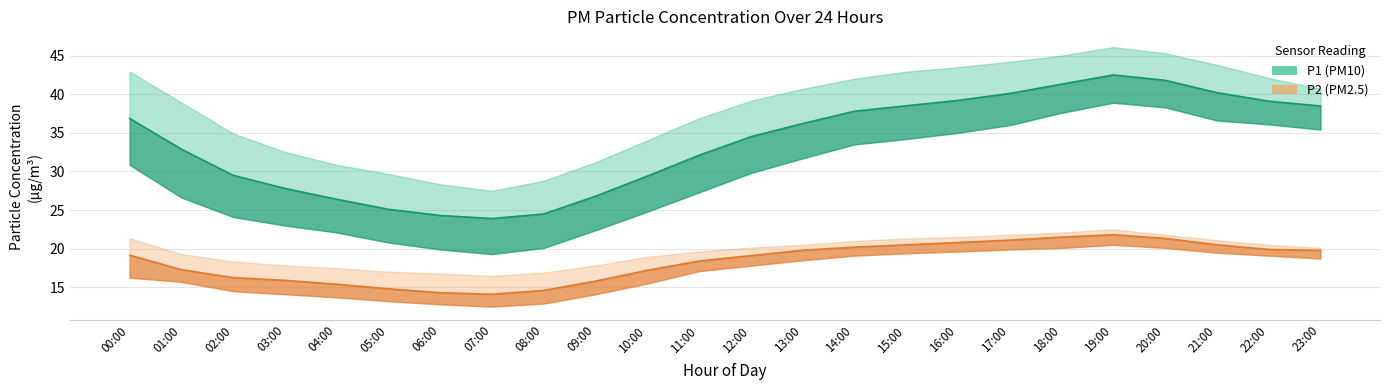

Reading left to right, list all the values displayed in this chart.

P1: 36.9	32.9	29.5	27.8	26.4	25.1	24.3	23.9	24.5	26.8	29.4	32.1	34.5	36.2	37.8	38.5	39.2	40.1	41.3	42.5	41.8	40.2	39.1	38.5
P1_upper: 42.9	38.9	34.9	32.5	30.9	29.7	28.3	27.5	28.8	31.2	34.0	36.9	39.1	40.7	42.0	42.9	43.5	44.2	45.0	46.1	45.3	43.8	42.1	40.7
P1_lower: 30.9	26.6	24.1	23.0	22.1	20.8	19.9	19.3	20.1	22.4	24.8	27.3	29.8	31.7	33.5	34.2	35.0	36.0	37.6	38.9	38.3	36.6	36.1	35.4
P2: 19.2	17.3	16.2	15.9	15.4	14.8	14.3	14.1	14.6	15.8	17.2	18.4	19.1	19.8	20.2	20.5	20.8	21.1	21.5	21.8	21.3	20.5	19.9	19.8
P2_upper: 21.3	19.3	18.3	17.8	17.5	17.0	16.8	16.5	16.9	17.8	18.9	19.6	20.1	20.5	21.0	21.3	21.5	21.8	22.1	22.5	21.8	21.1	20.5	20.1
P2_lower: 16.2	15.7	14.5	14.1	13.7	13.2	12.8	12.5	12.9	14.1	15.5	17.1	17.8	18.5	19.1	19.4	19.6	19.9	20.1	20.5	20.1	19.5	19.1	18.7